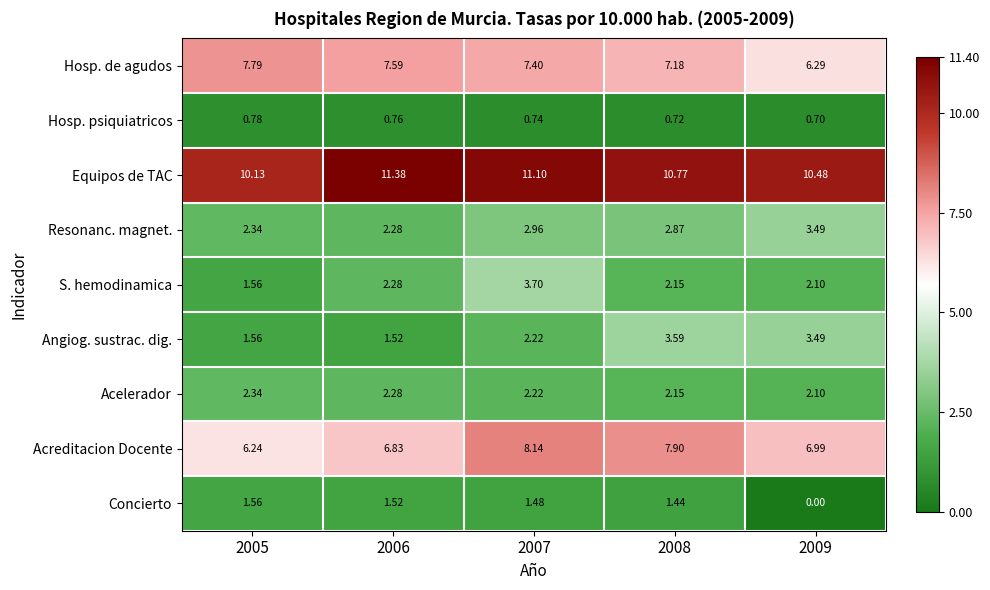

Which series has the largest total across all categories?

Equipos de TAC